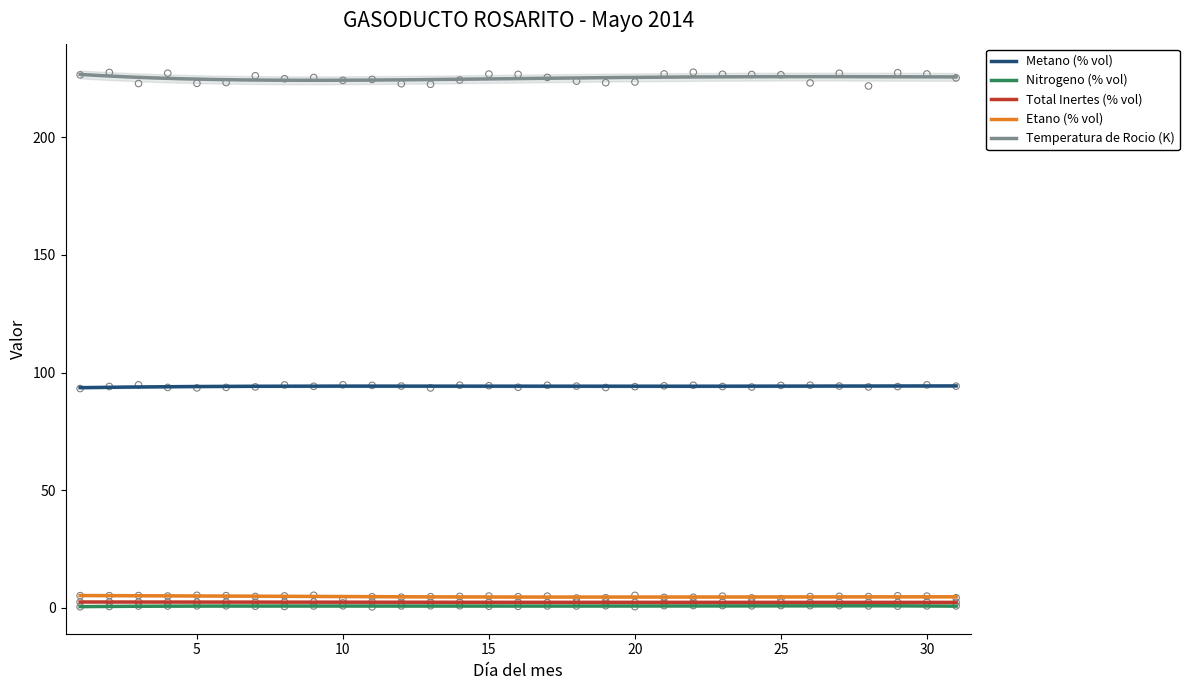

Which series contains the lowest Y value?

Nitrogeno (% vol)